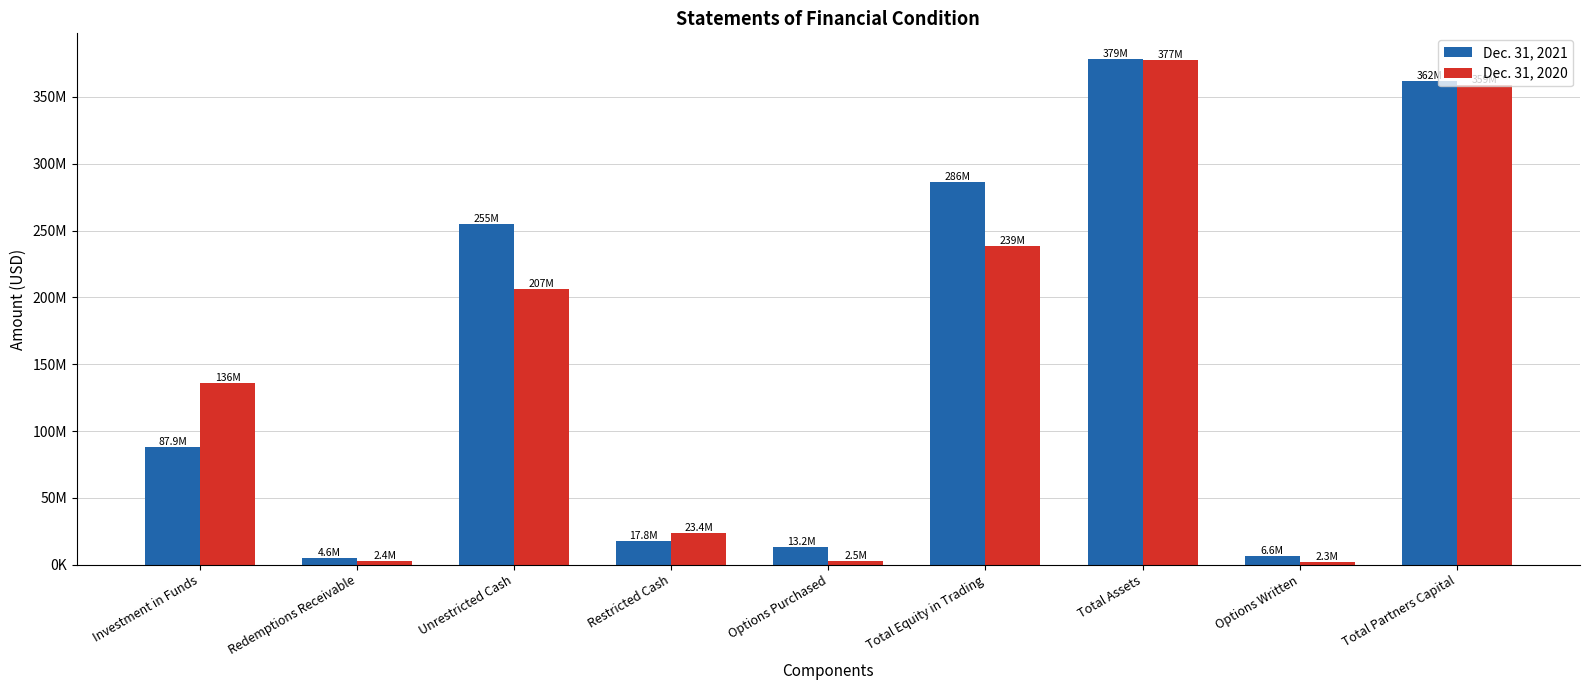

List the series in order of their peak value, highest first.

Dec. 31, 2021, Dec. 31, 2020